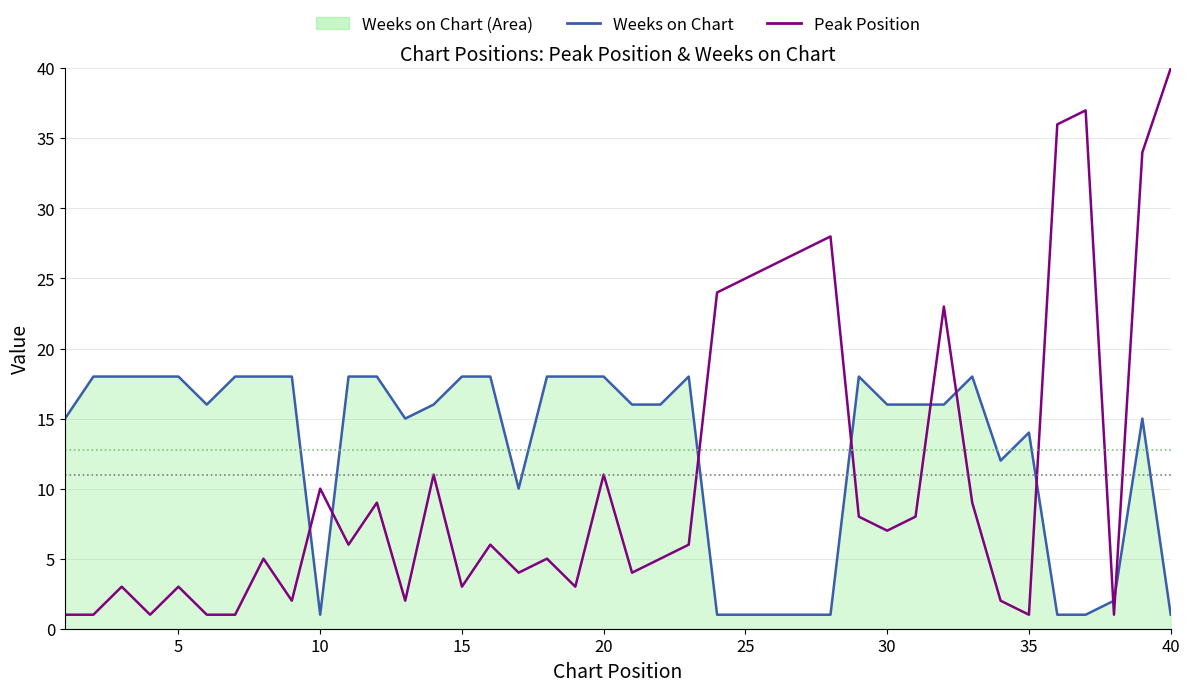

Reading right to left, what are all the values shown in this chart?

Weeks on Chart: 1	15	2	1	1	14	12	18	16	16	16	18	1	1	1	1	1	18	16	16	18	18	18	10	18	18	16	15	18	18	1	18	18	18	16	18	18	18	18	15
Peak Position: 40	34	1	37	36	1	2	9	23	8	7	8	28	27	26	25	24	6	5	4	11	3	5	4	6	3	11	2	9	6	10	2	5	1	1	3	1	3	1	1